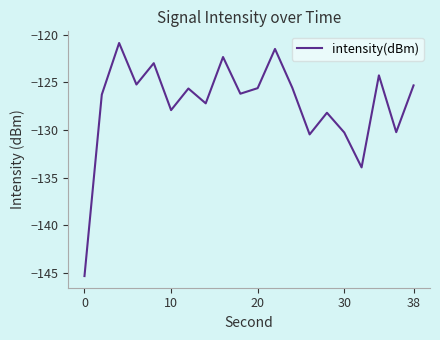

What is the minimum value shown in the chart?

-145.3